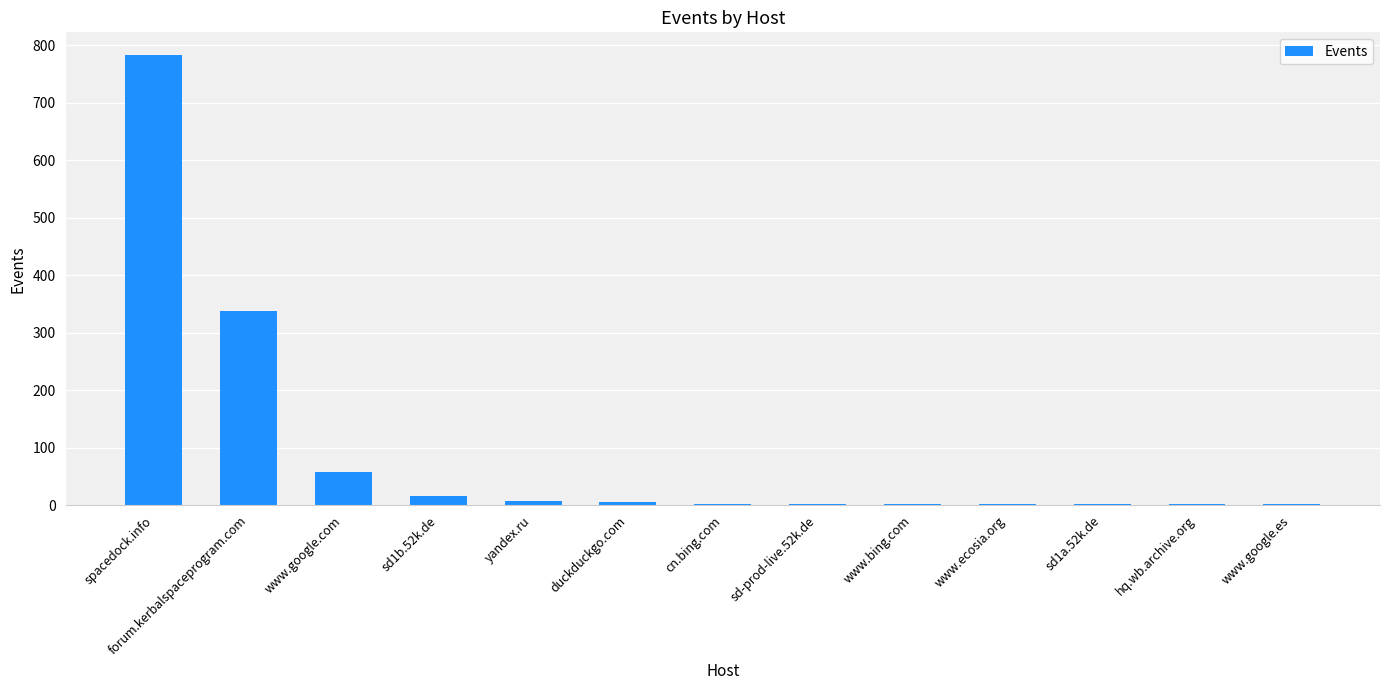

Which has a higher value, yandex.ru or forum.kerbalspaceprogram.com?

forum.kerbalspaceprogram.com